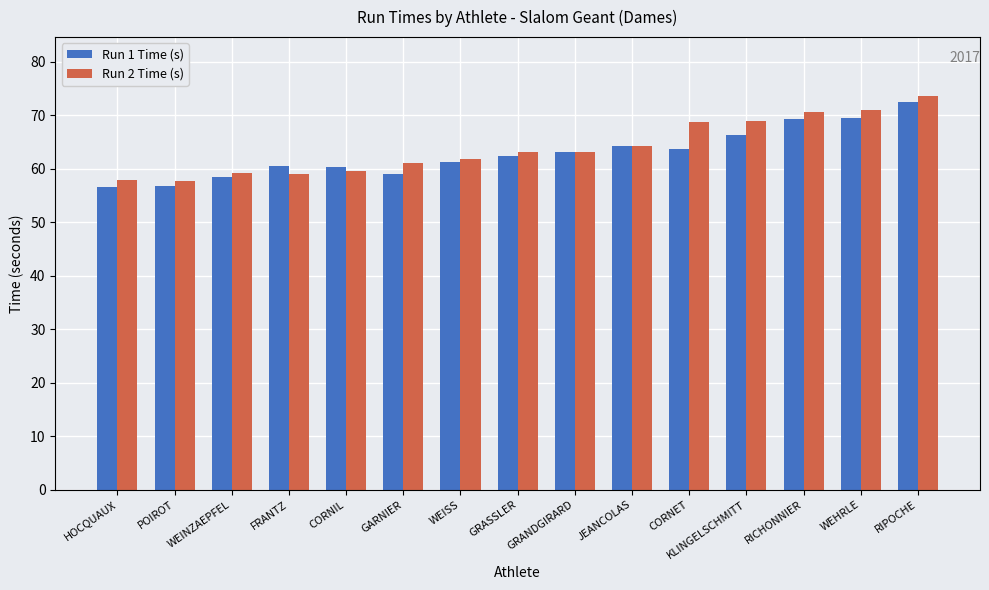

Which series has the largest total across all categories?

Run 2 Time (s)